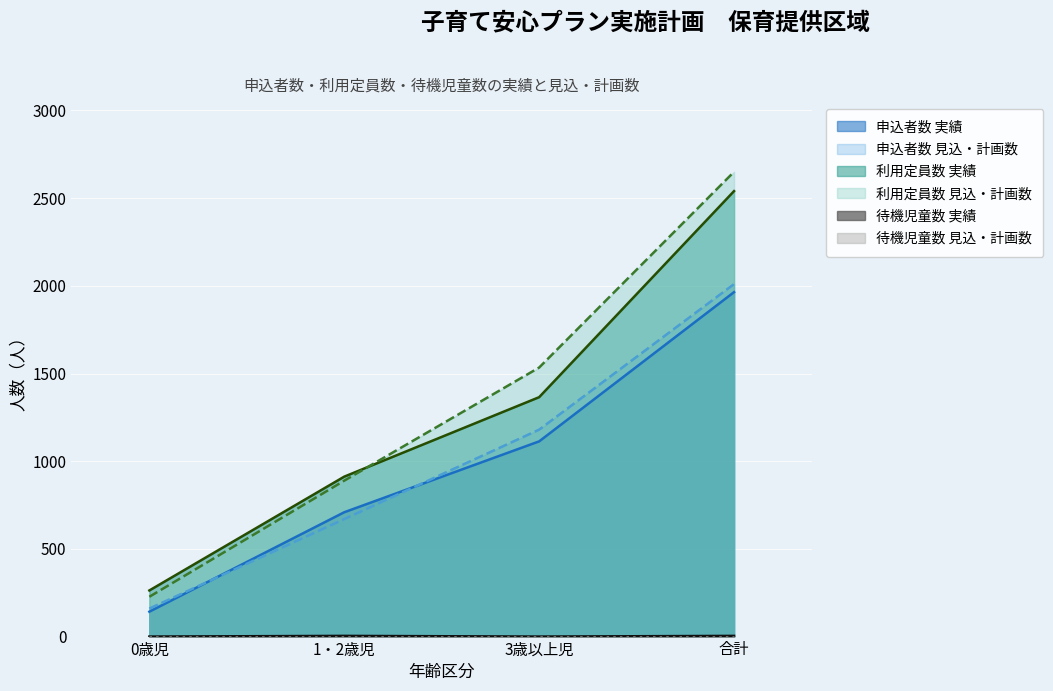

How many distinct data groups are displayed?

6